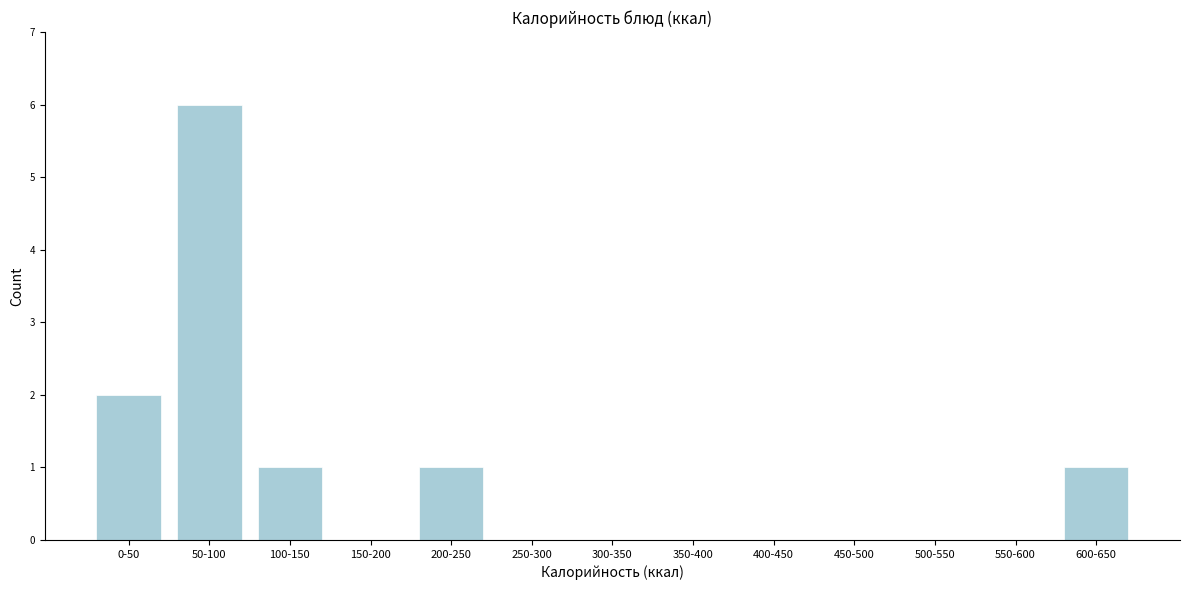

Reading left to right, list all the values displayed in this chart.

0-50=2	50-100=6	100-150=1	150-200=0	200-250=1	250-300=0	300-350=0	350-400=0	400-450=0	450-500=0	500-550=0	550-600=0	600-650=1